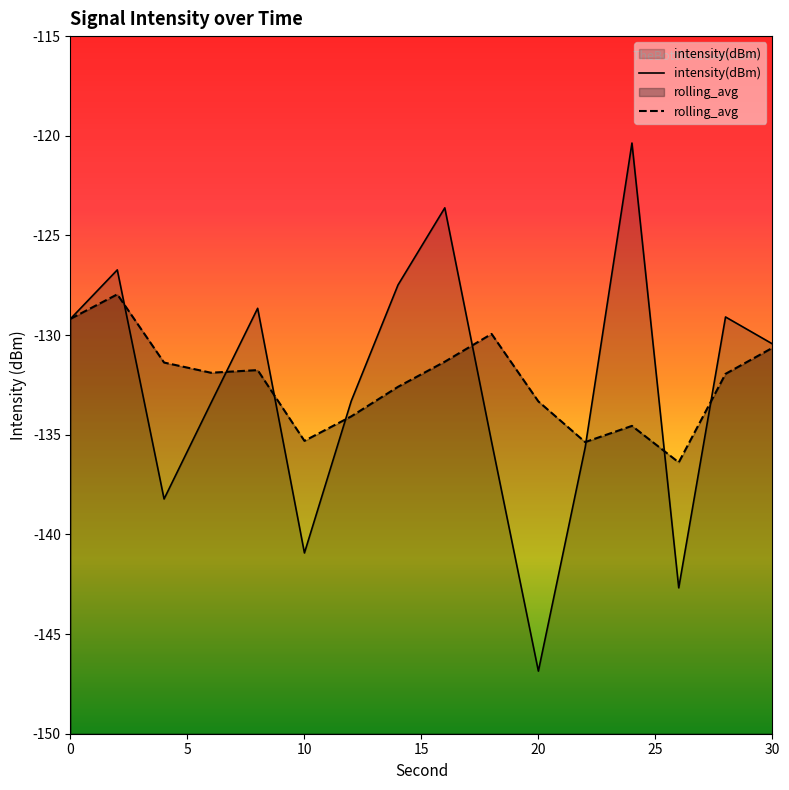

What is the approximate value at 4?

-138.2